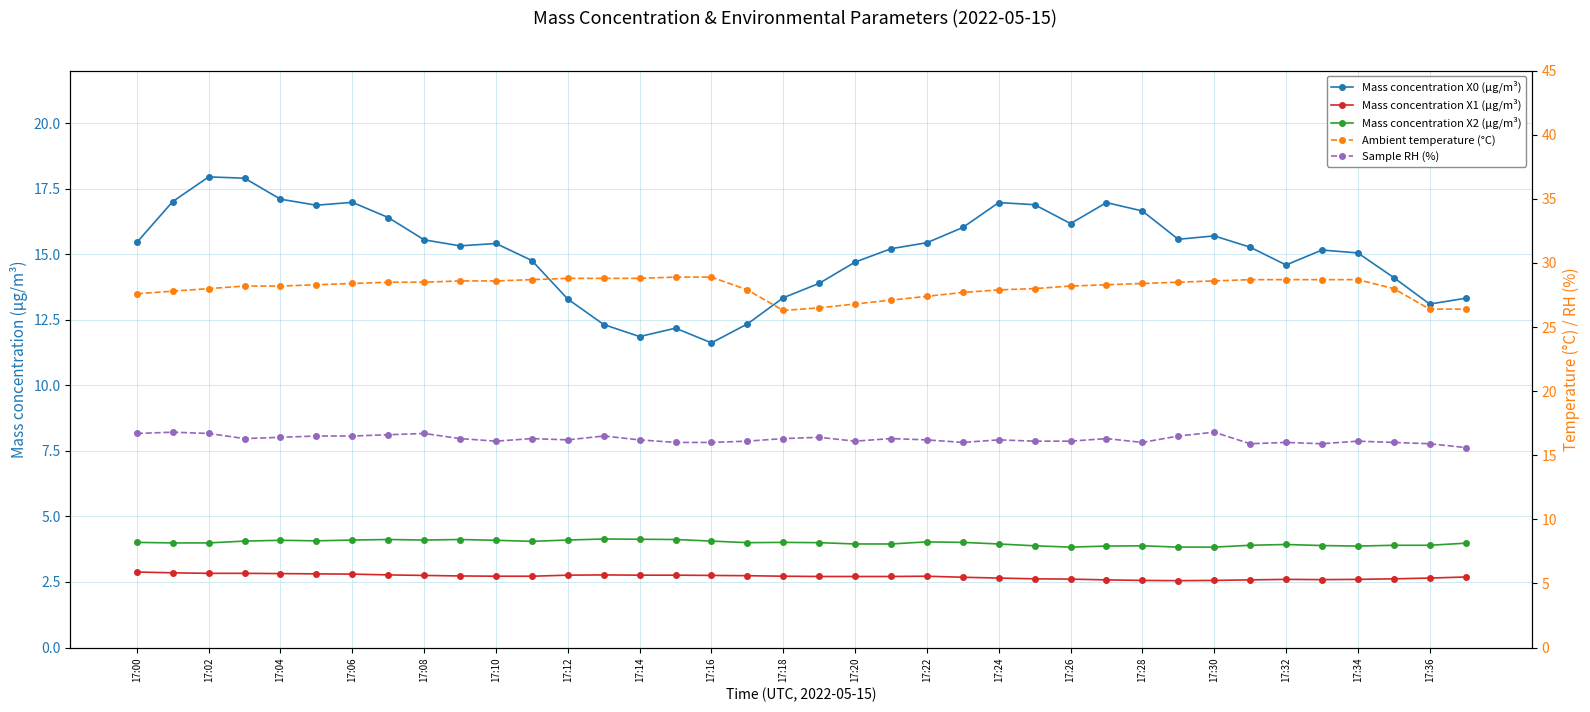

In Ambient temperature (°C), how many points are lower than both neighbors (excluding endpoints)?

1